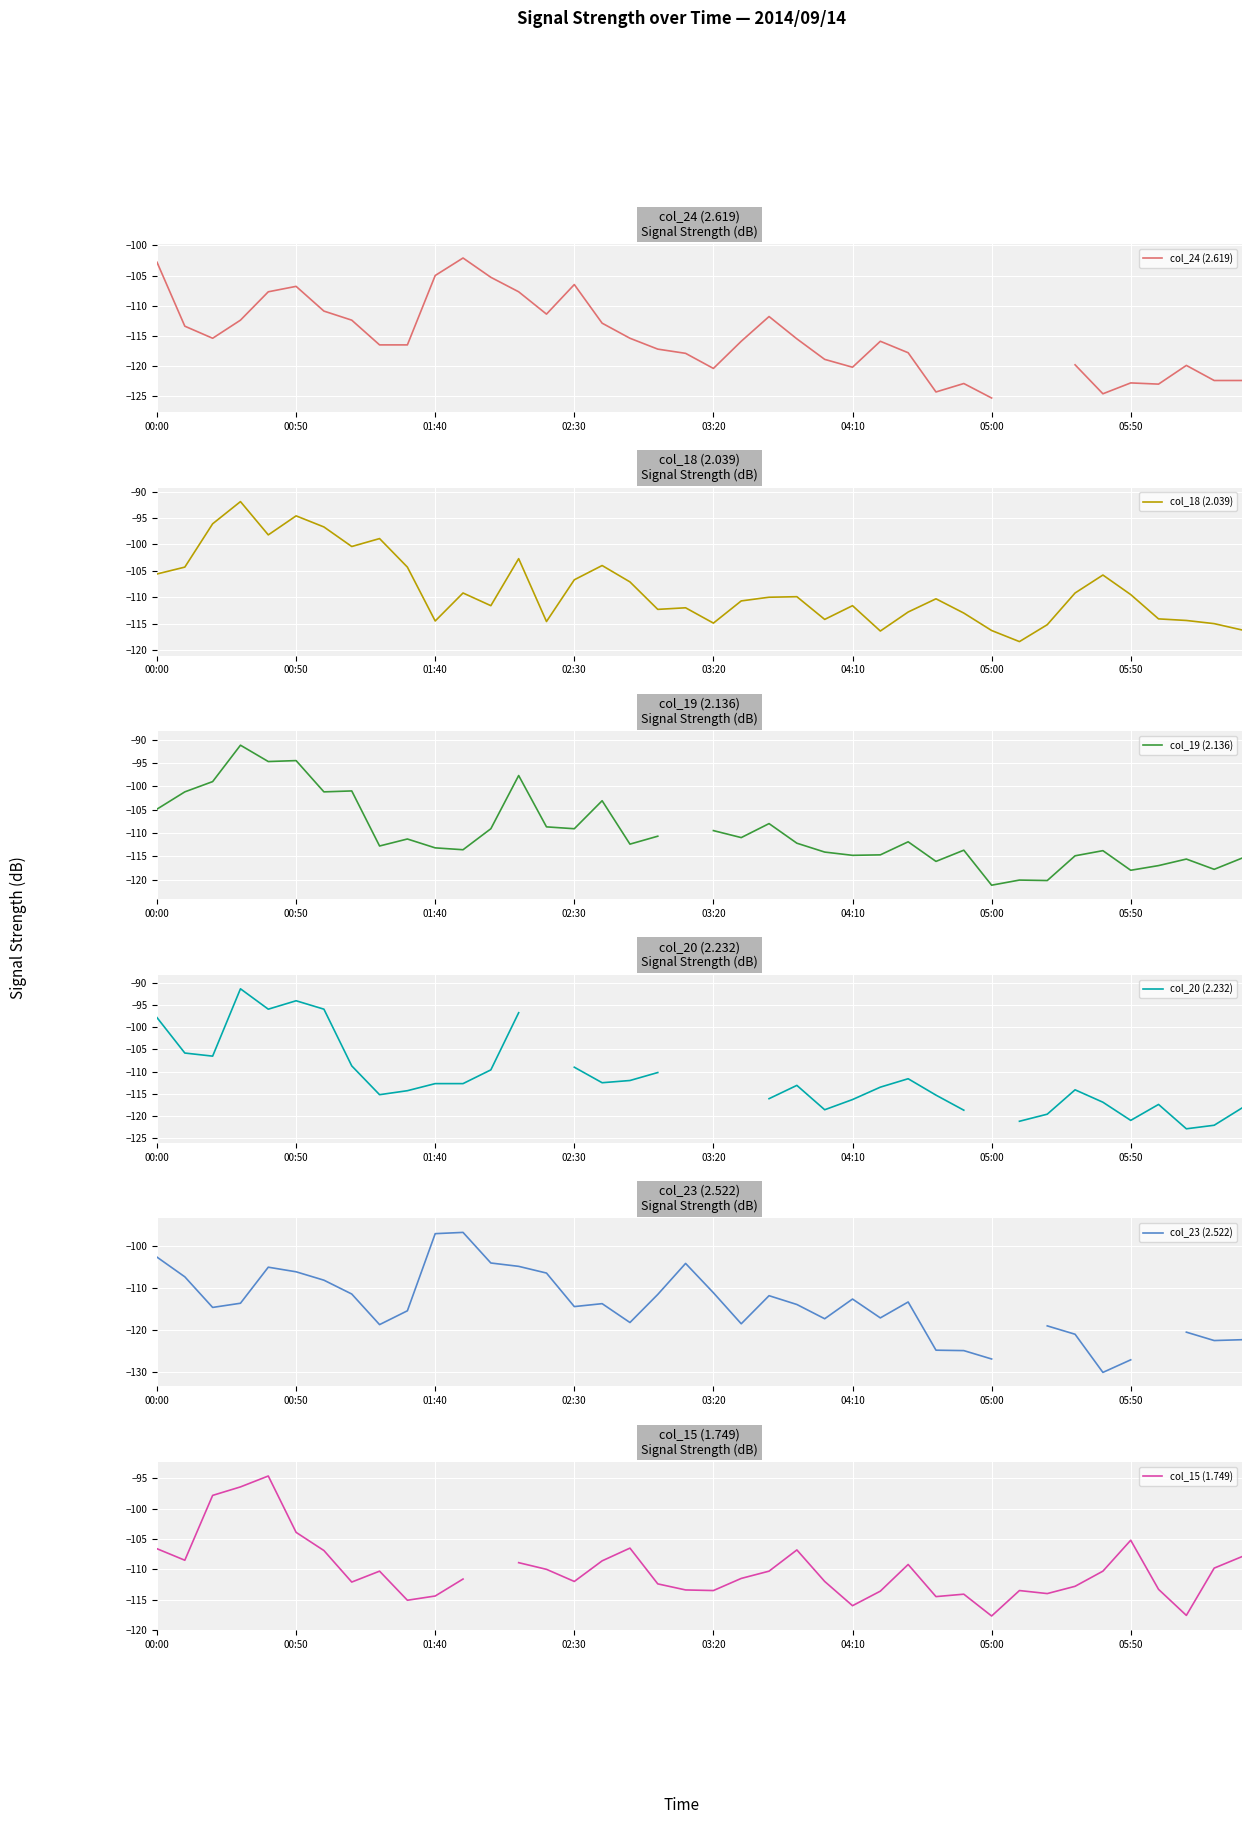

At 16, list the series in order from largest to smallest.

col_19 (2.136), col_18 (2.039), col_15 (1.749), col_20 (2.232), col_24 (2.619), col_23 (2.522)